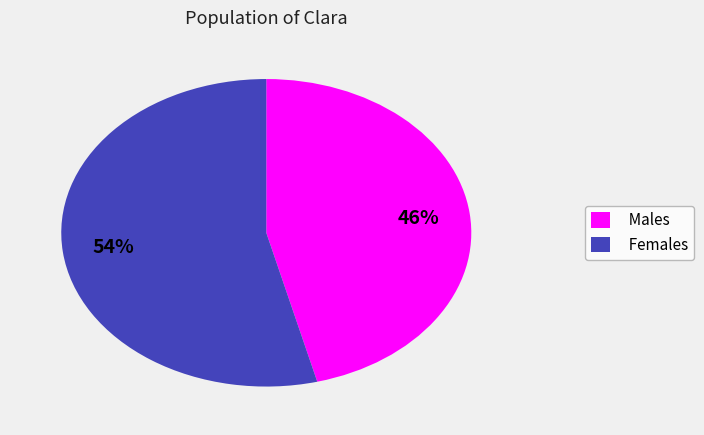

Which has a higher value, Females or Males?

Females